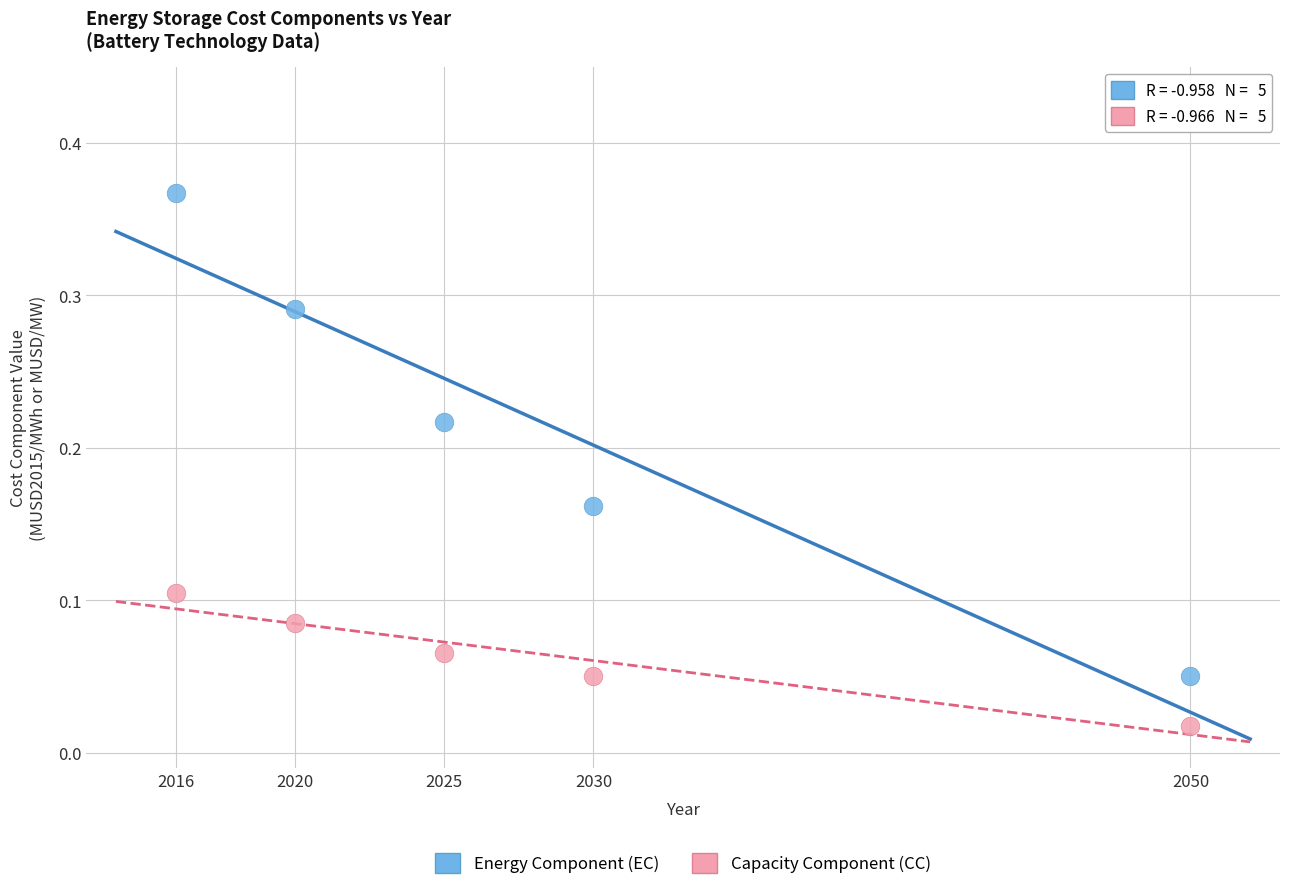

Across all data points, what is the range of X values (max minus min)?

34.0